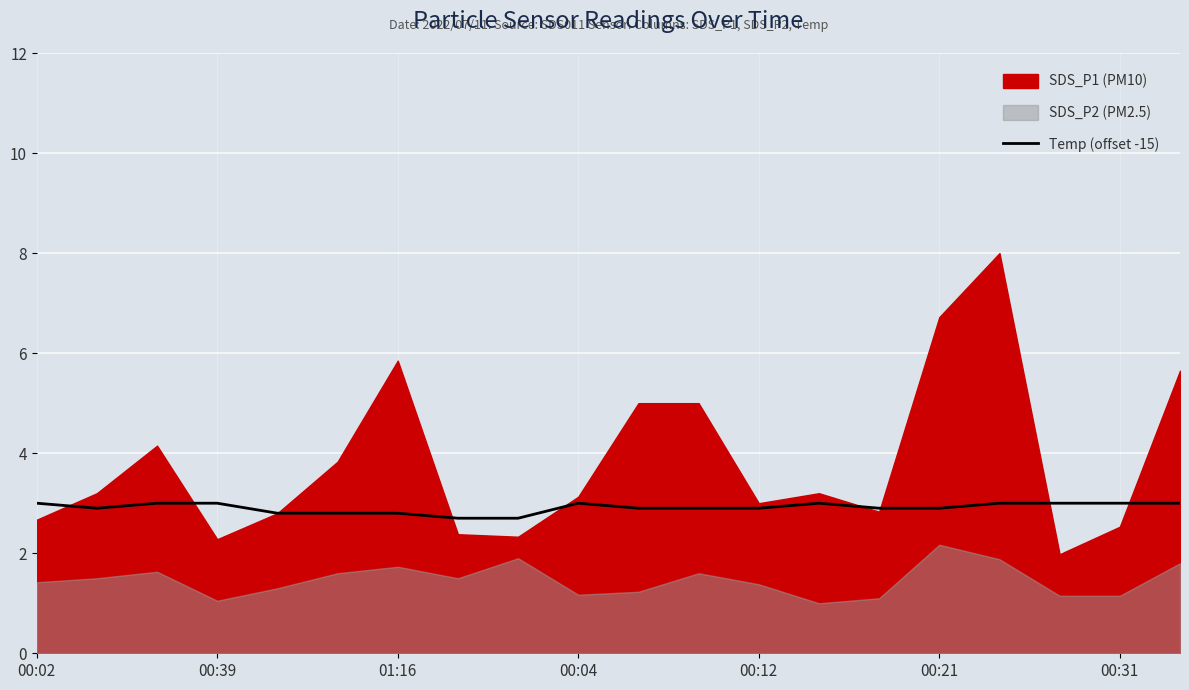

What is the lowest value of the Temp (offset -15) series?

2.7